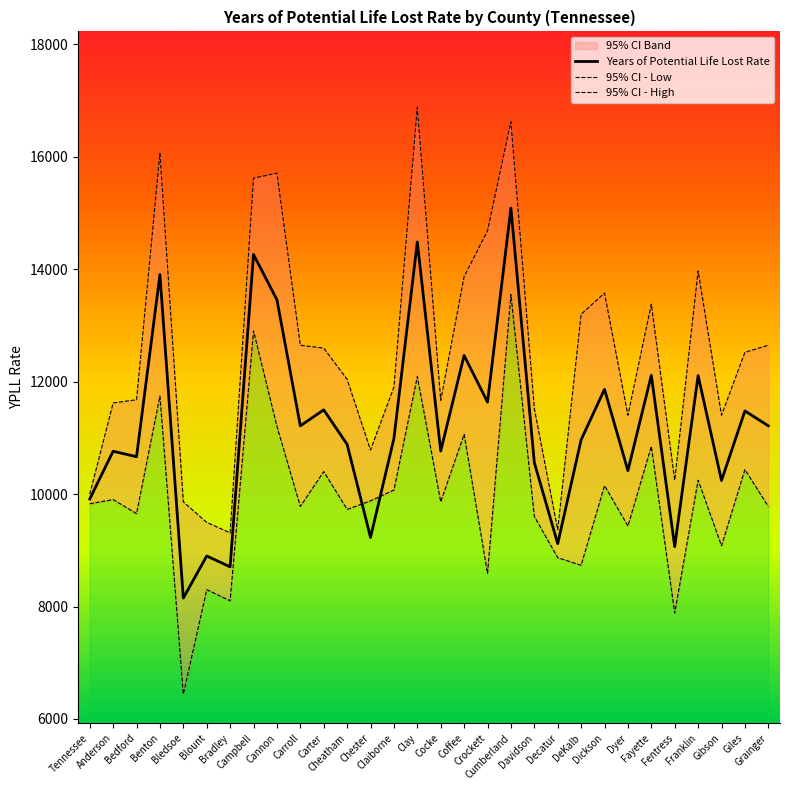

What is the sum of all 95% CI - High values?

376305.1